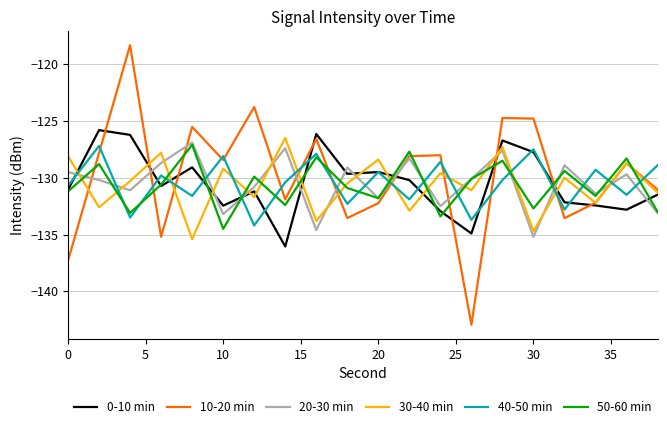

What is the maximum value shown in the chart?

-118.3